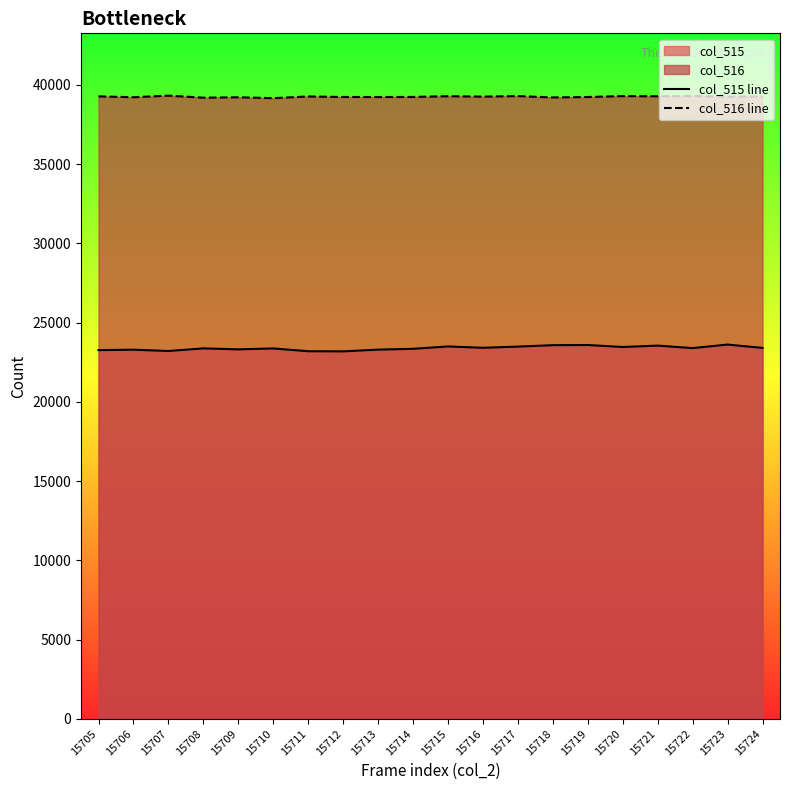

What is the minimum value for col_516 line?

39158